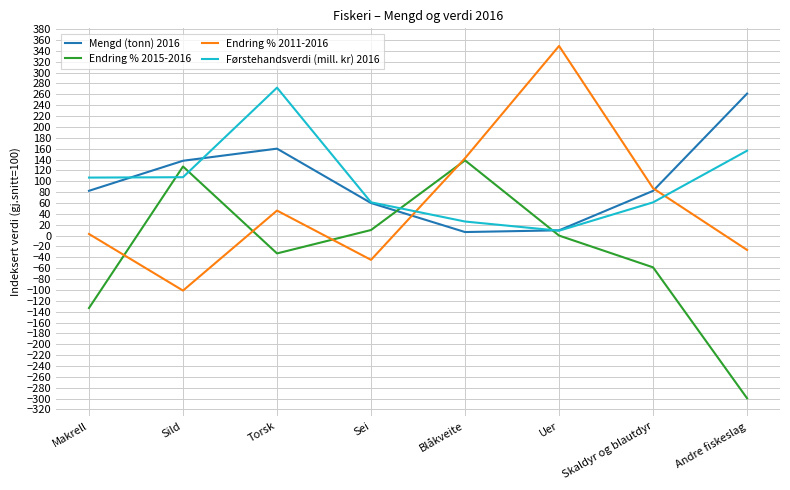

After their last crossing, which series has the higher values: Mengd (tonn) 2016 or Førstehandsverdi (mill. kr) 2016?

Mengd (tonn) 2016